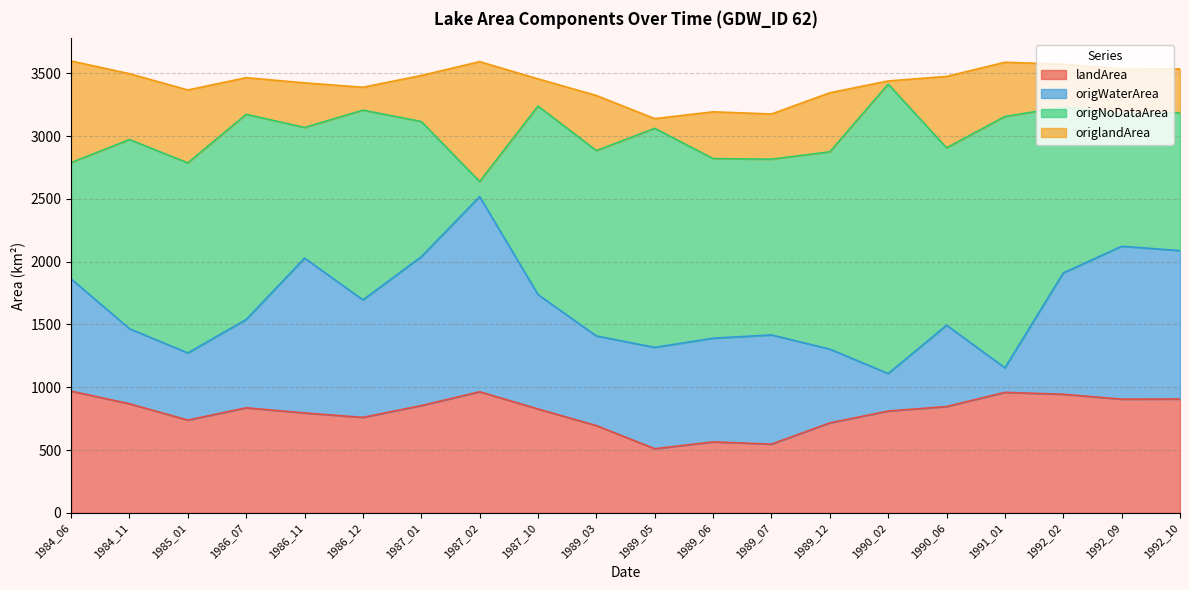

In landArea, how many points are higher than both neighbors (excluding endpoints)?

4